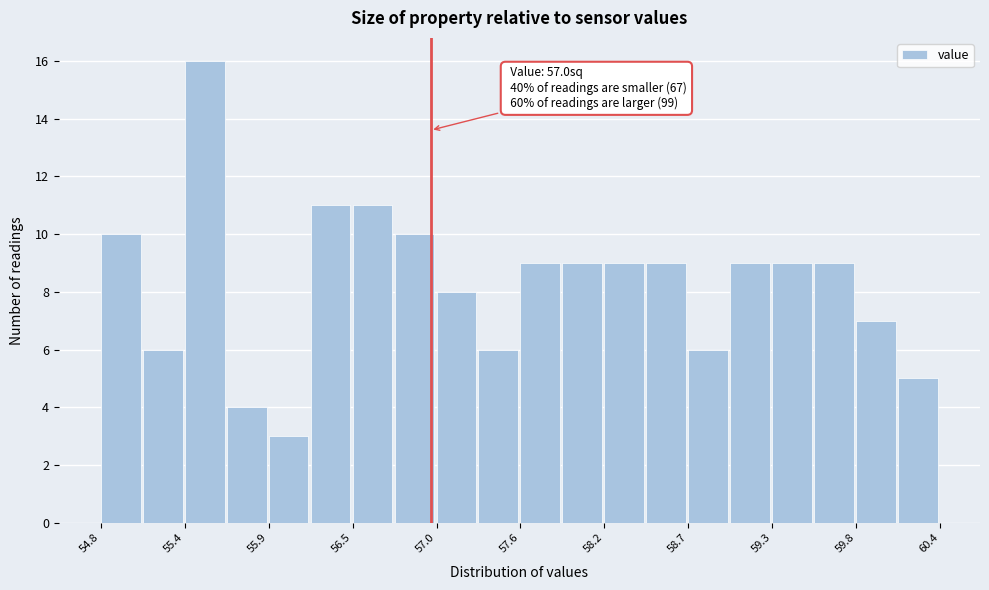

Around what value on the x-axis is the tallest bar? Give the approximate position of its centre, as read against the axis.

55.5